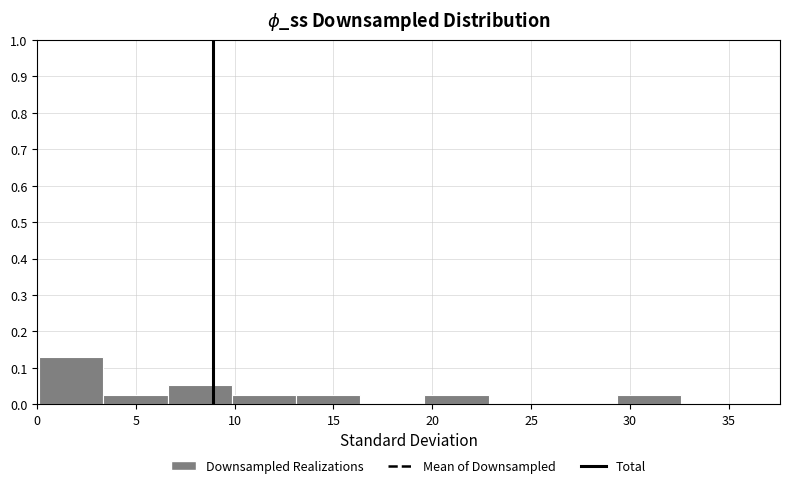

Which range on the x-axis has the tallest bar?

0.10 to 3.35